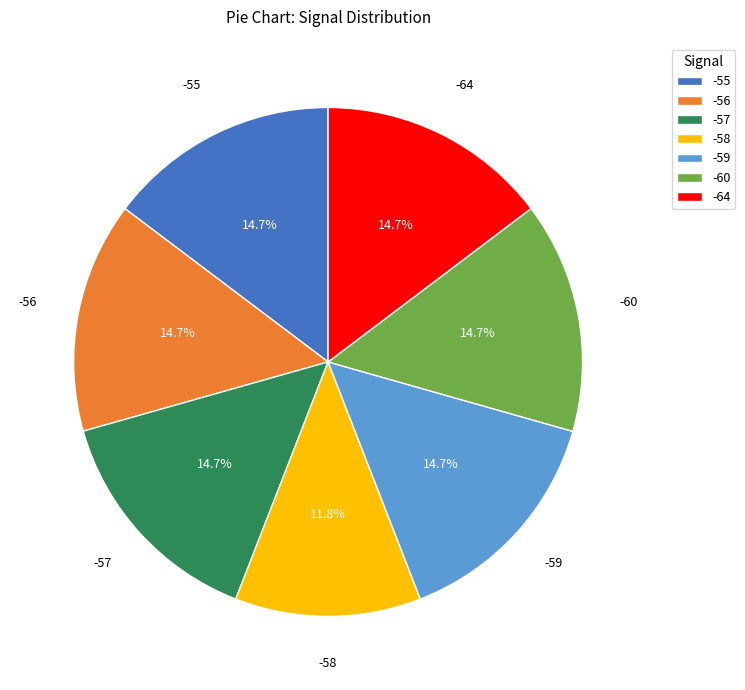

Does any single category account for the majority?

No